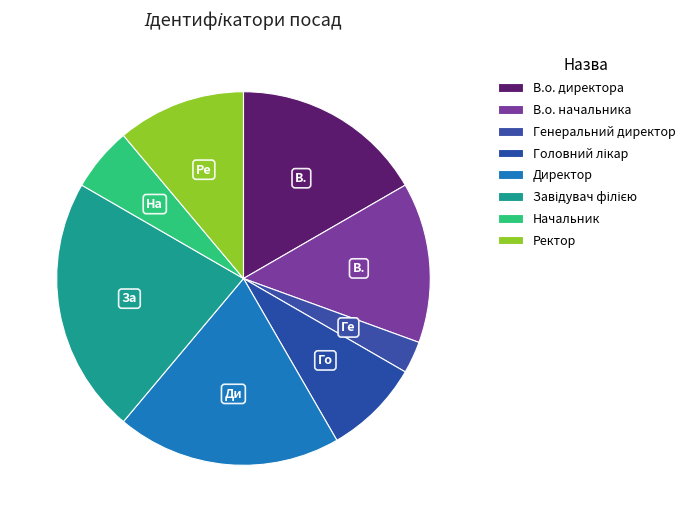

The Головний лікар slice represents 8% of the pie. True or false?

True